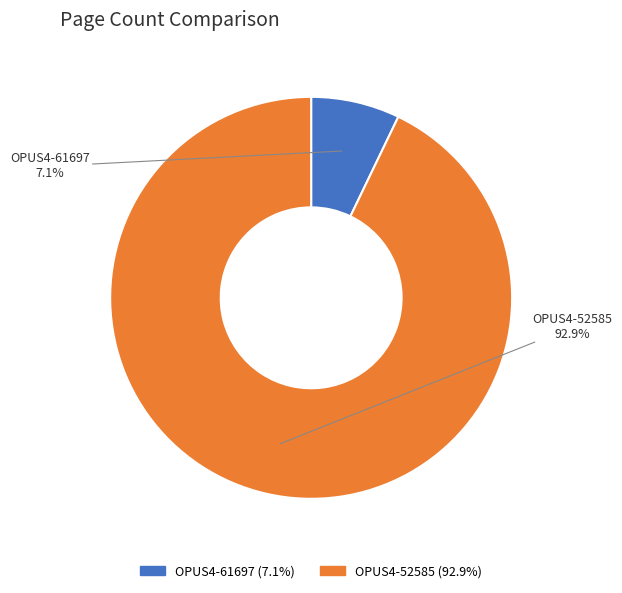

To the nearest percent, what is the difference between the OPUS4-52585 and OPUS4-61697 slice percentages?

86%